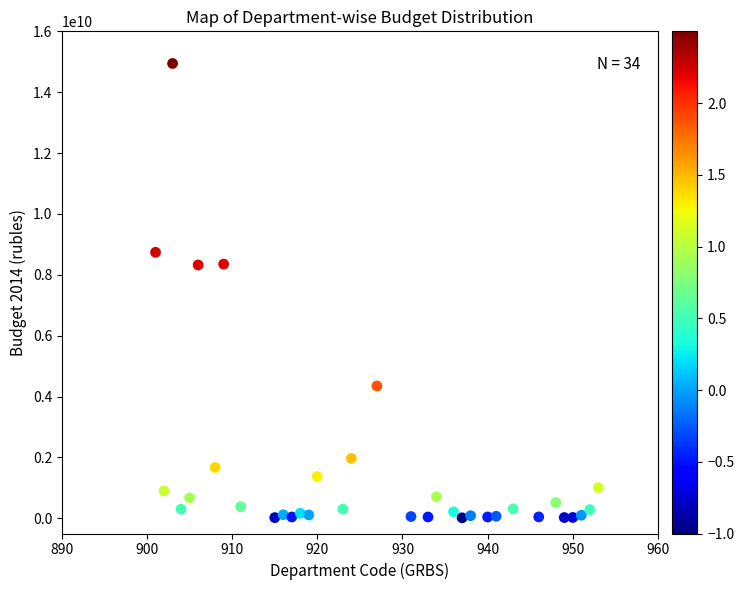

What is the range of X values (max minus min)?

52